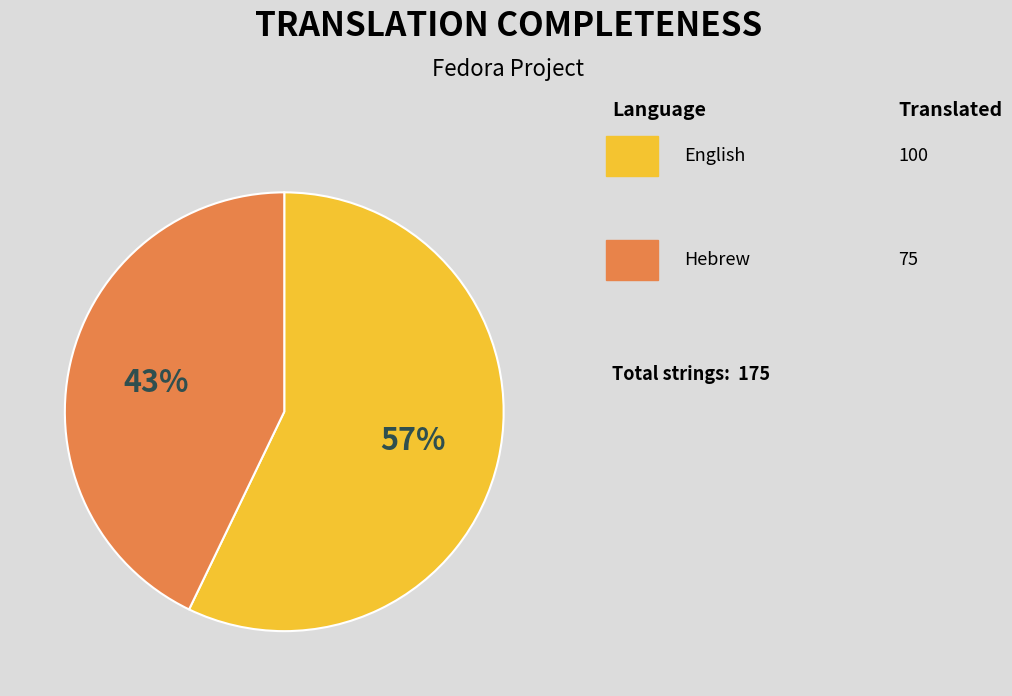

Is there any slice that represents more than half of the pie?

Yes